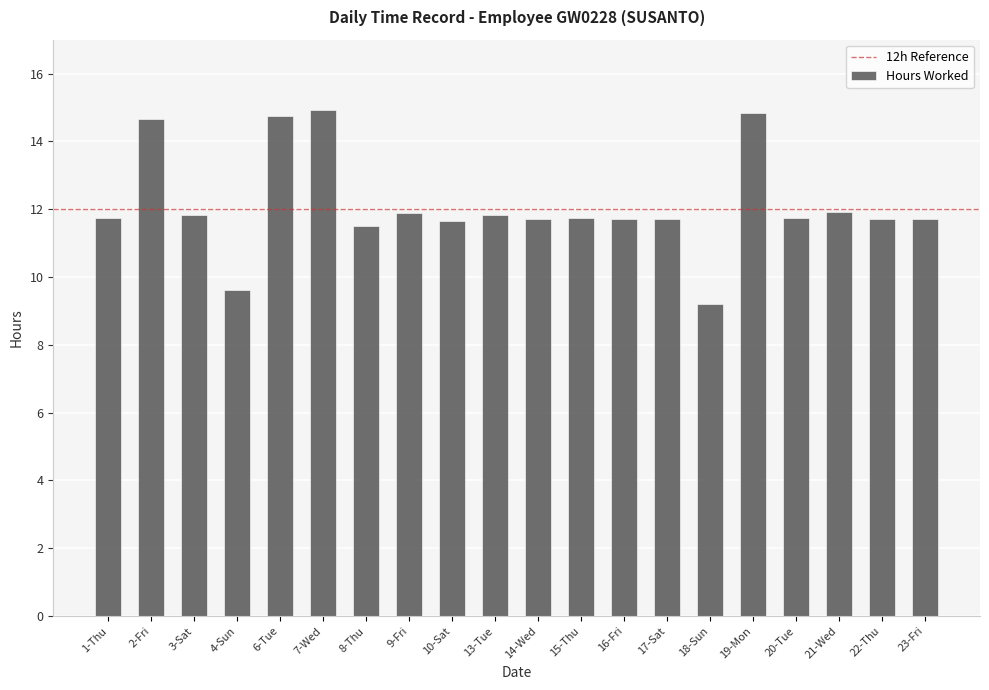

Where does the data first go above 11?

1-Thu